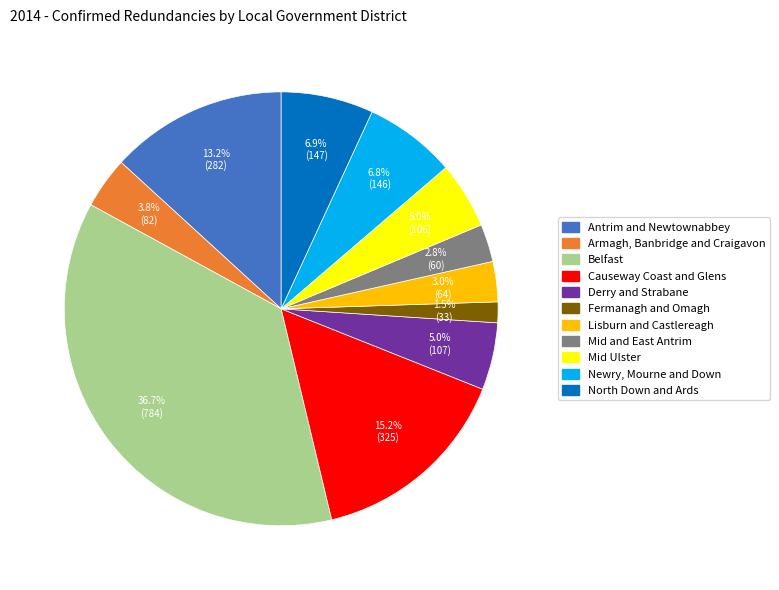

Between Antrim and Newtownabbey and Newry, Mourne and Down, which is larger?

Antrim and Newtownabbey